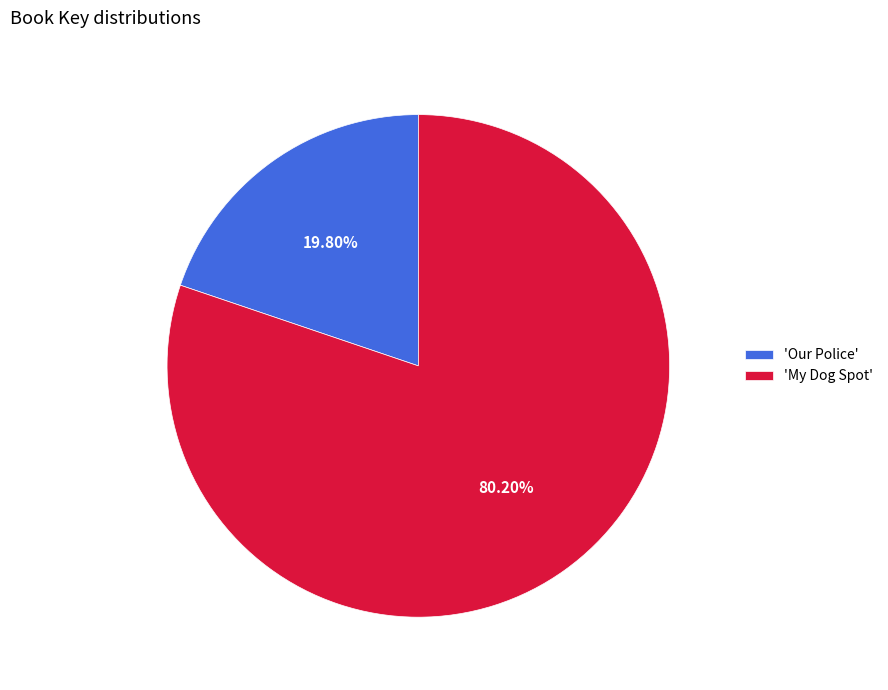

Rank the categories by value from highest to lowest.

'My Dog Spot', 'Our Police'